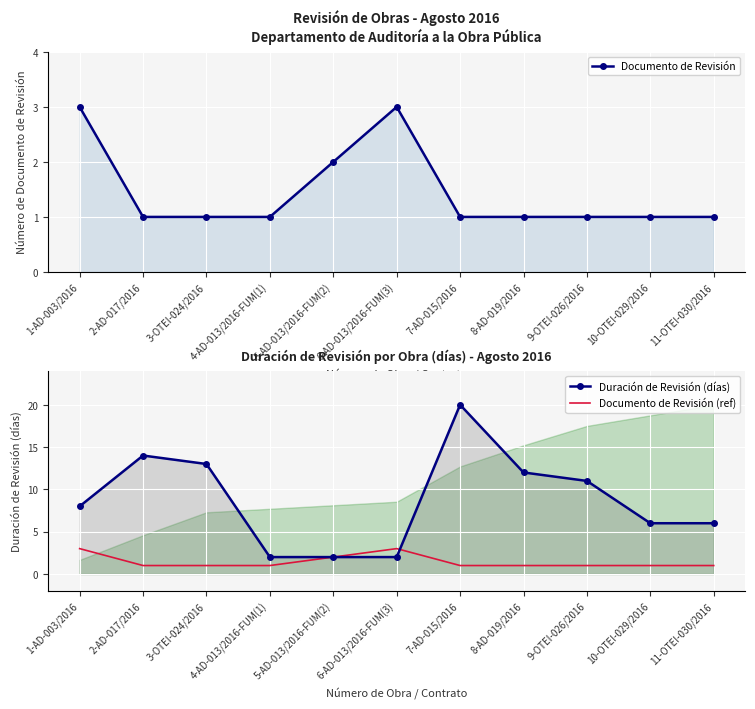

How many lines are shown in the chart?

3